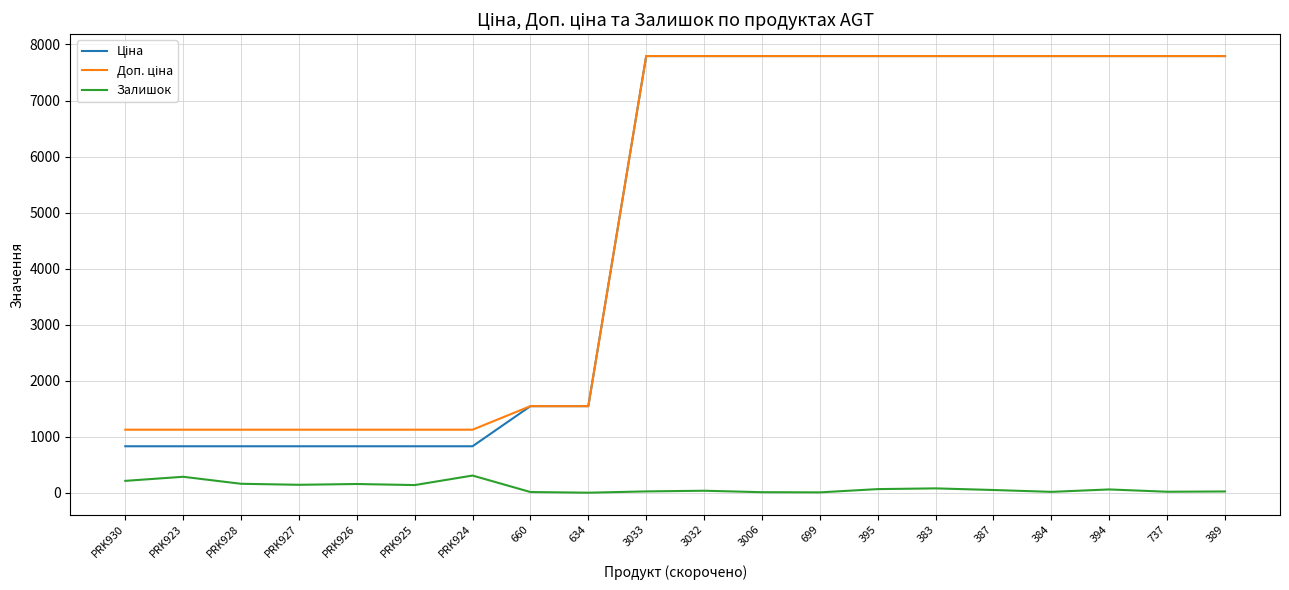

True or false: Залишок has a value of 310.0 at PRK924.

True